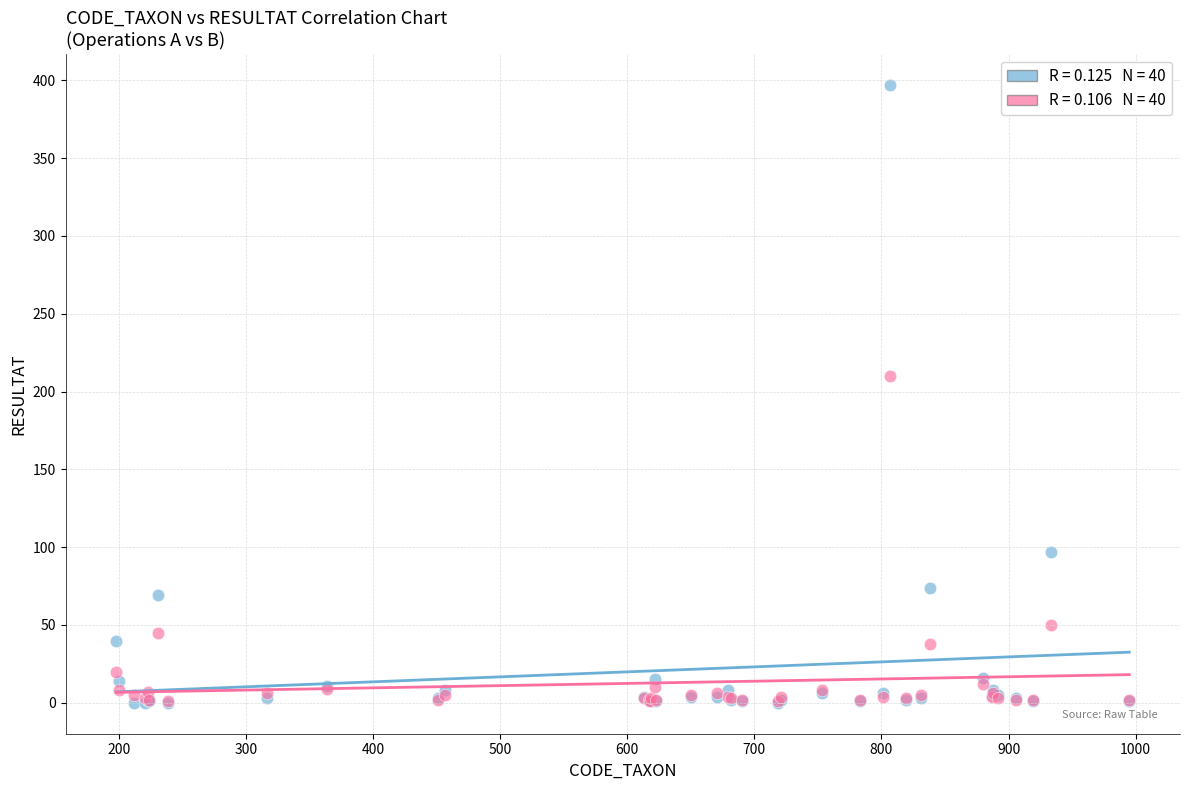

Across all series, what Y value is closest to 198?

210